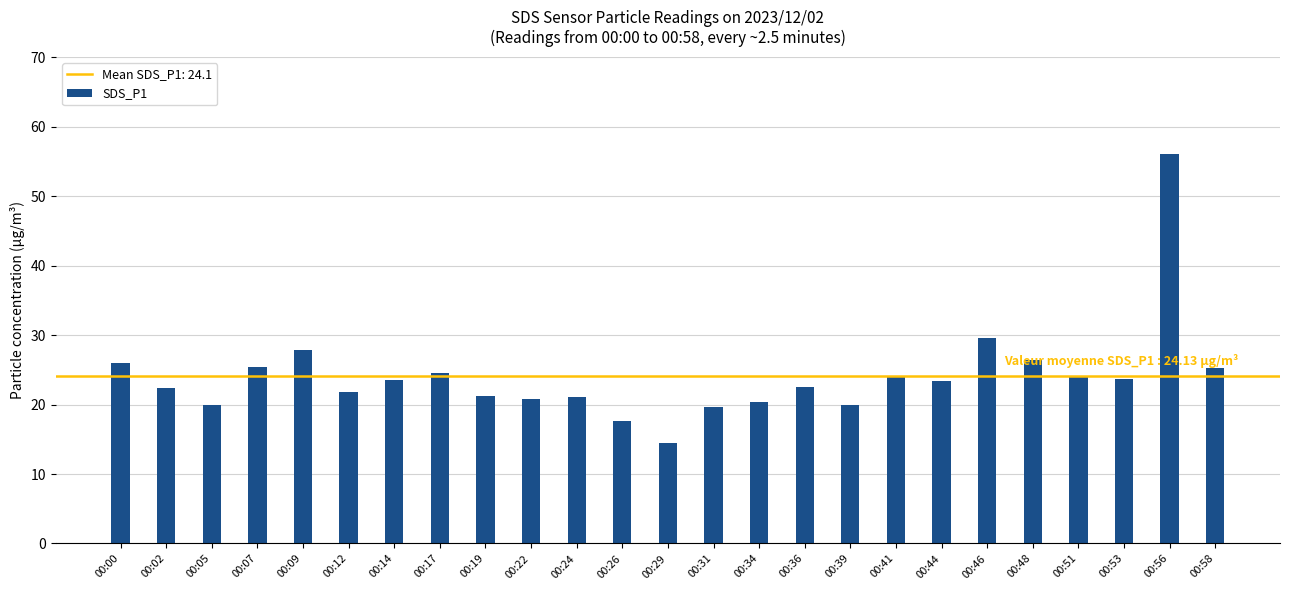

What is the value of the 23rd bar from the left?

23.7